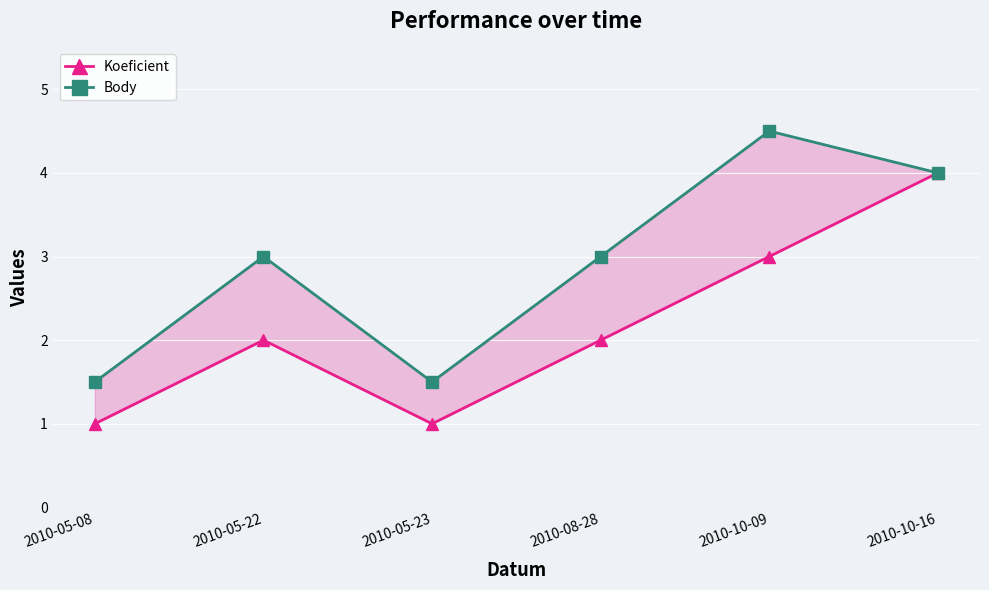

How many data points in Koeficient are less than 2?

2